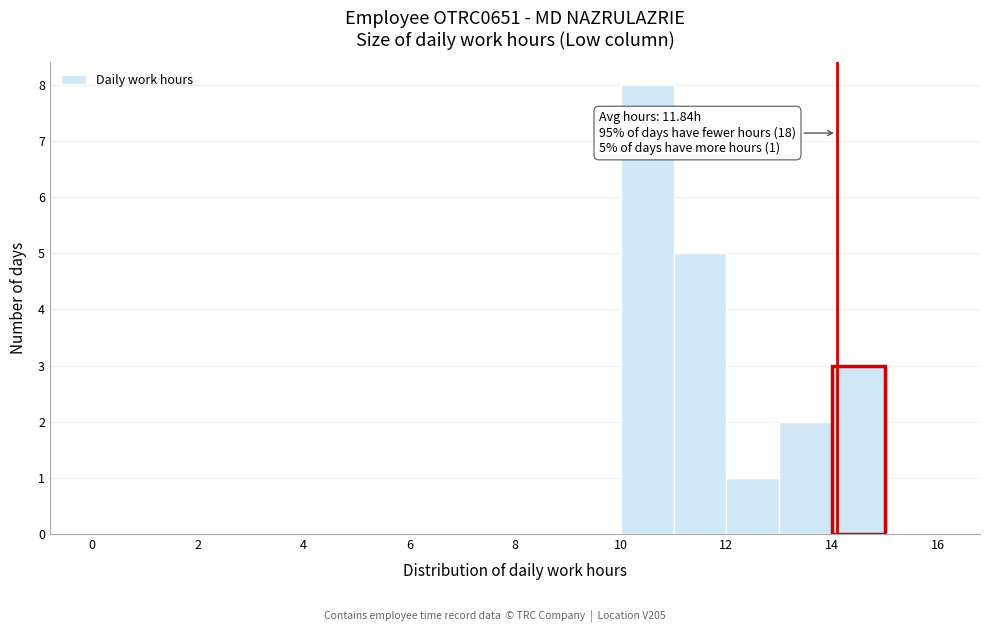

Which range on the x-axis has the tallest bar?

10 to 11